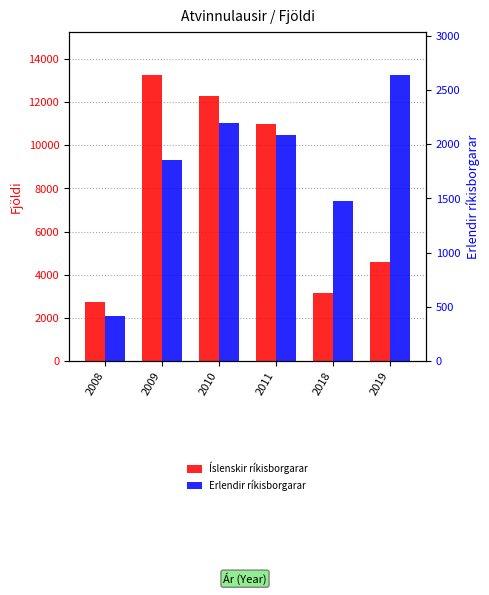

Which category has the lowest value across all series?

2008